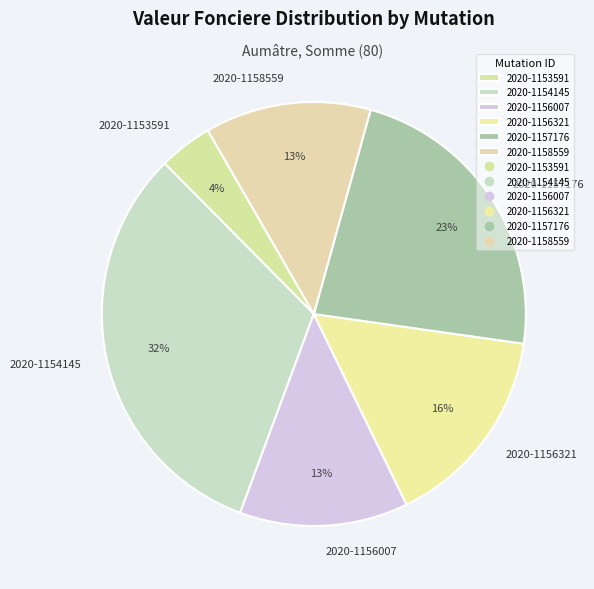

Is 2020-1153591 the majority of the pie?

No